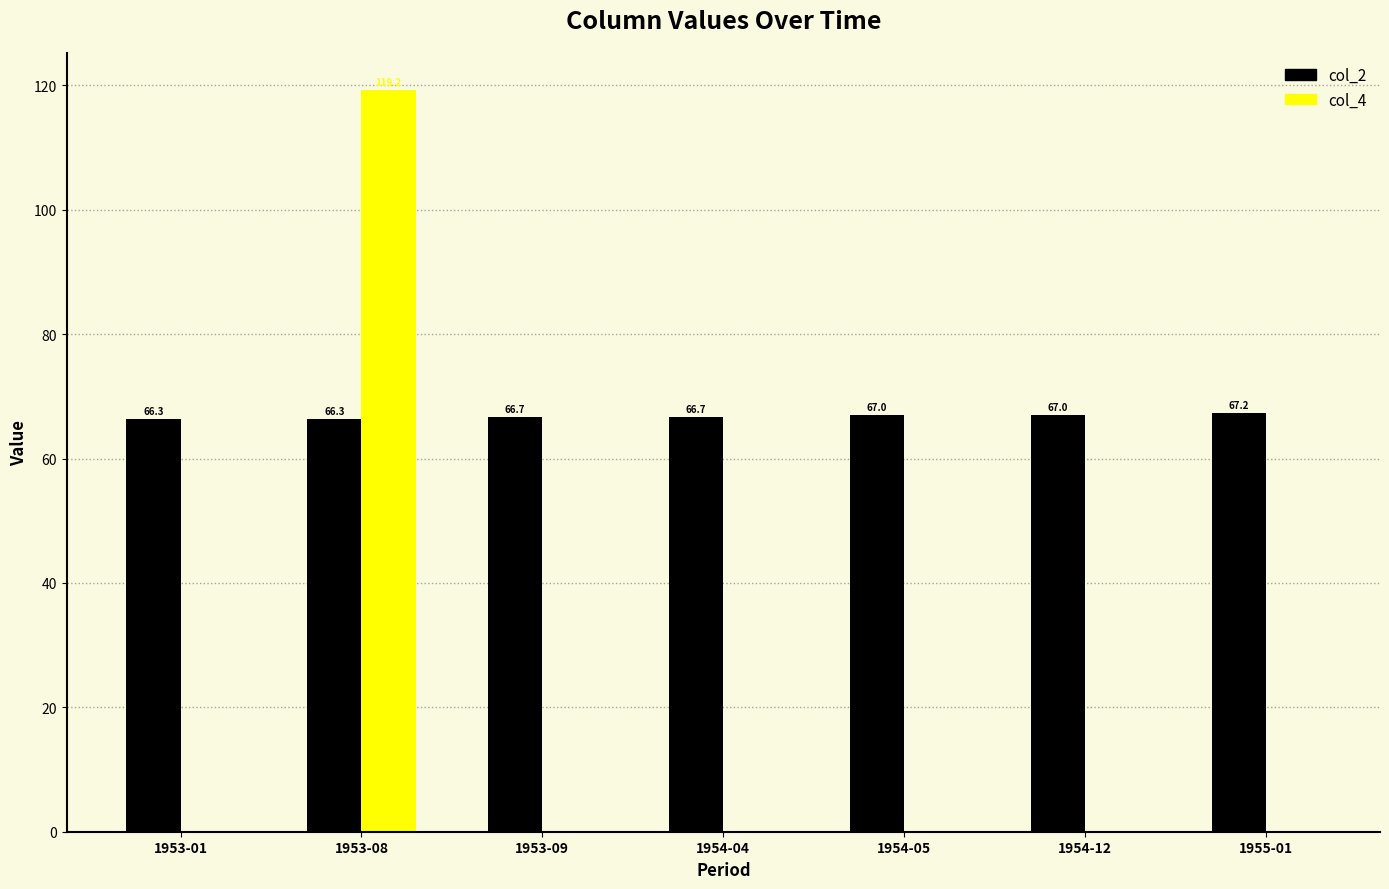

How many distinct data groups are displayed?

2